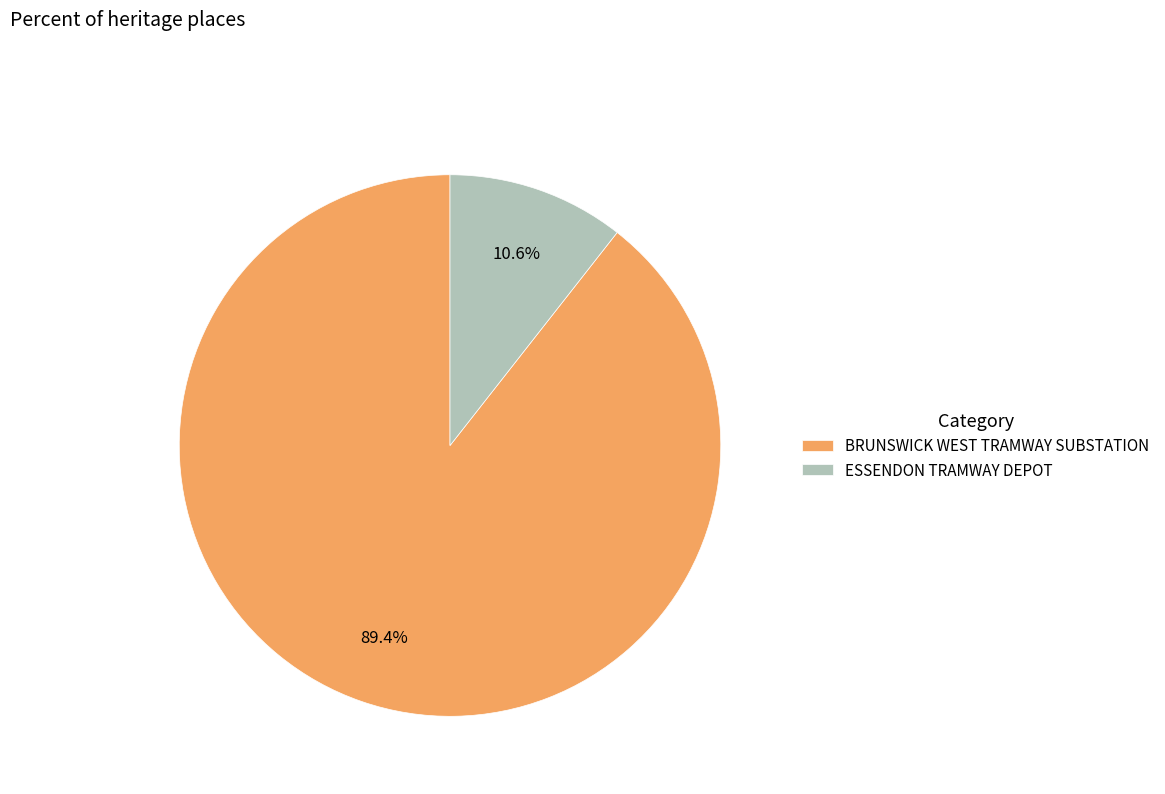

How many slices are in this pie chart?

2